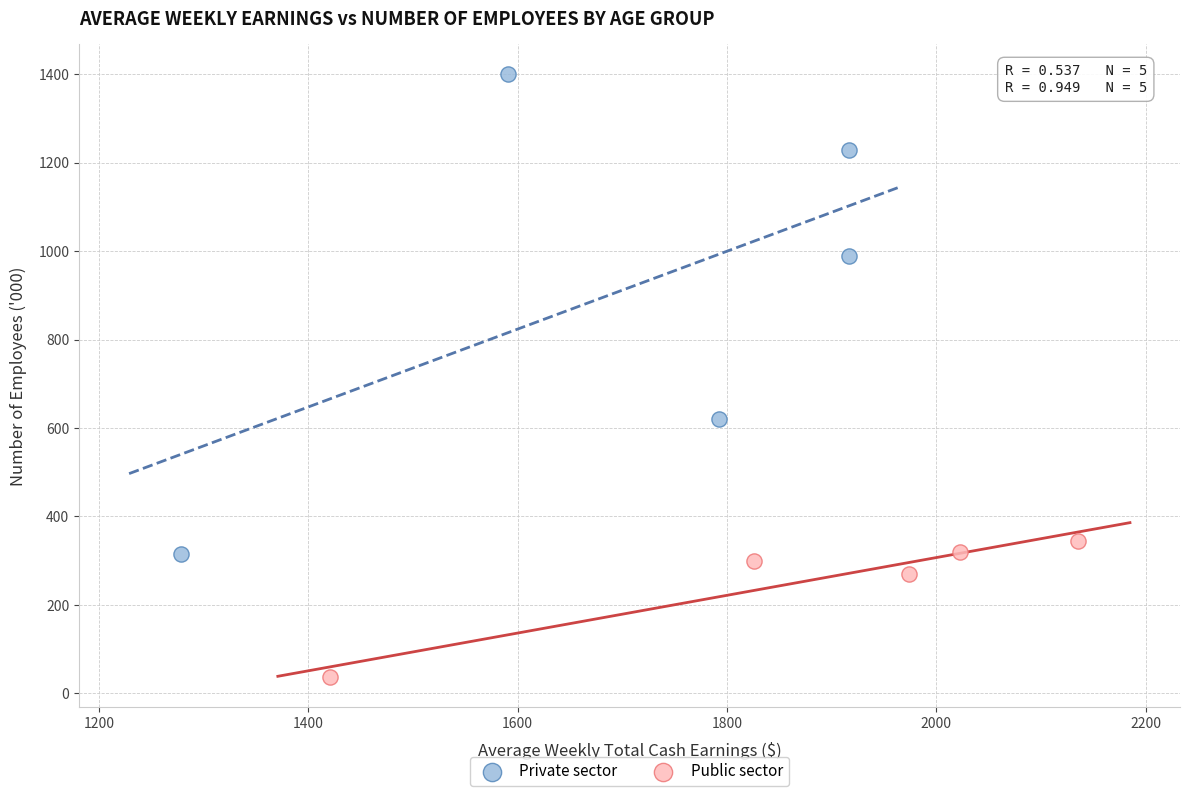

Which series reaches the minimum Y coordinate?

Public sector